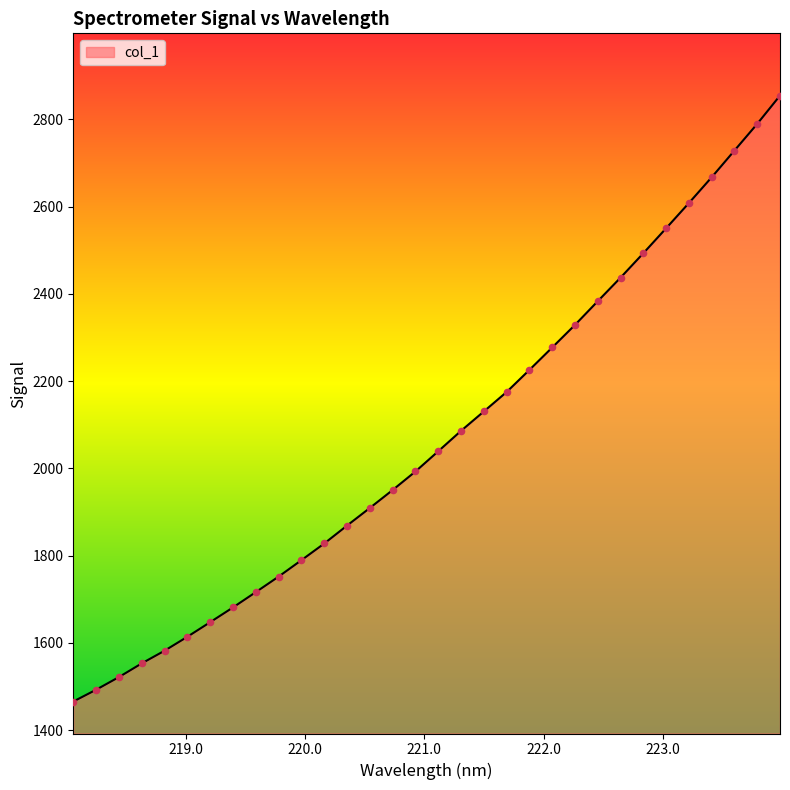

What is the smallest value displayed?

1465.4